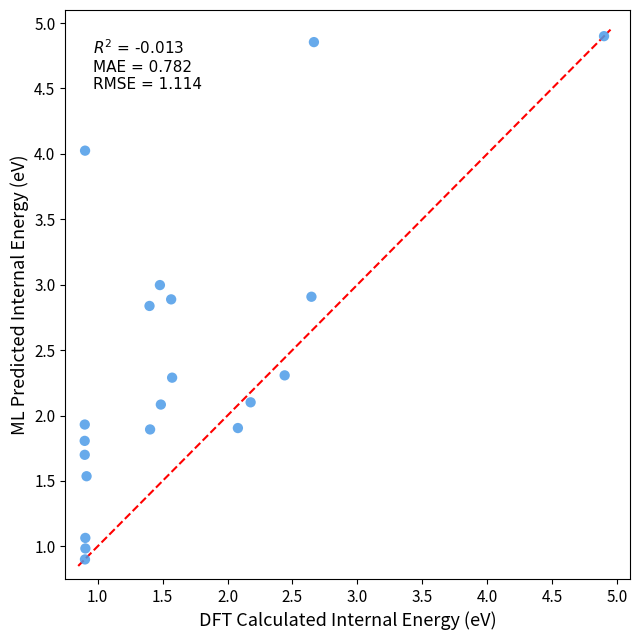

What is the range of X values (max minus min)?

4.0